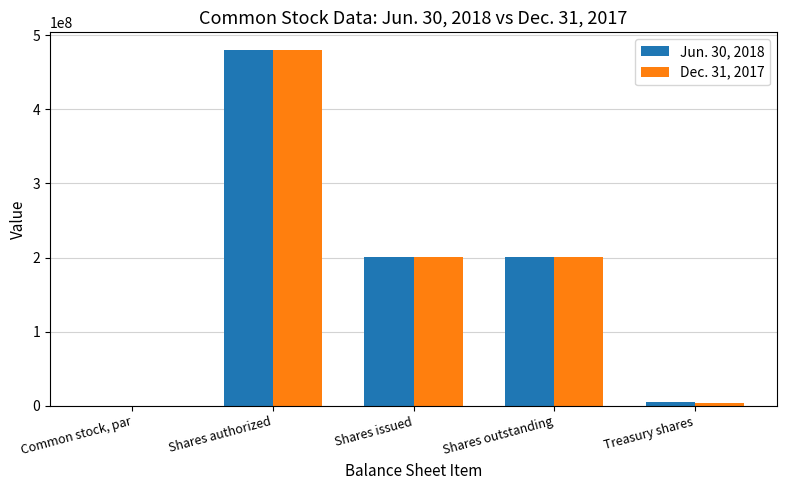

What is the greatest value displayed?

480000000.0